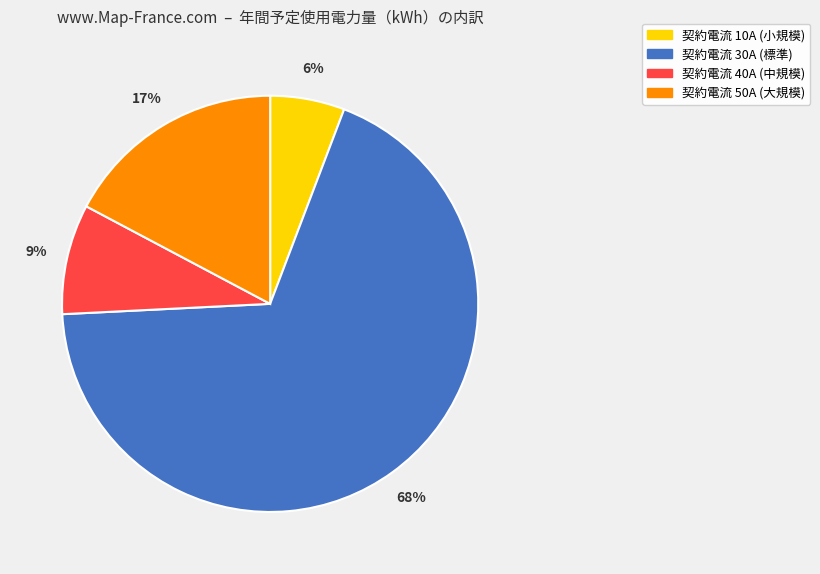

Rank the categories by value from lowest to highest.

契約電流 10A (小規模), 契約電流 40A (中規模), 契約電流 50A (大規模), 契約電流 30A (標準)